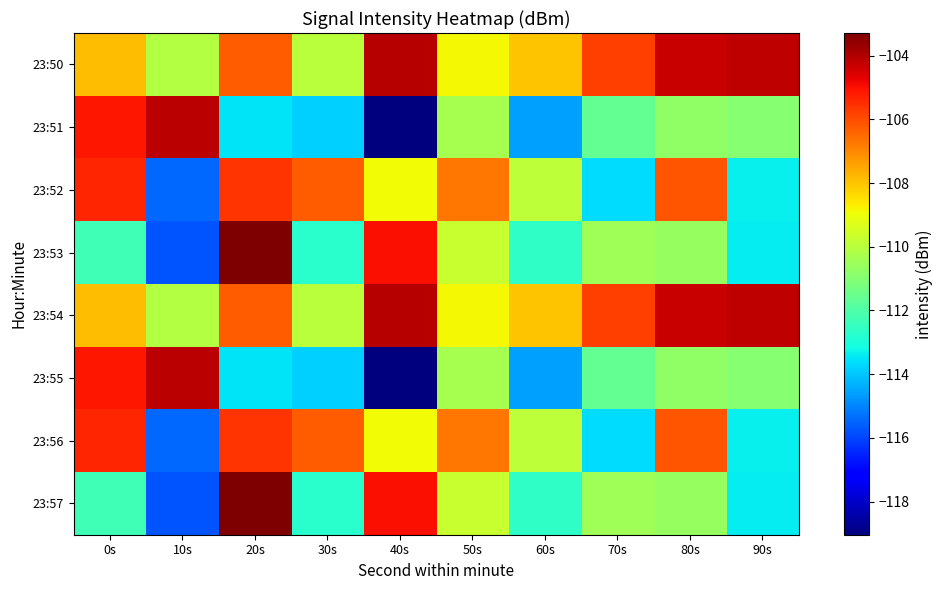

Reading left to right, transcribe all the data shown in this chart.

23:50: 0s=-107.9	10s=-110.1	20s=-106.3	30s=-110.0	40s=-104.1	50s=-108.9	60s=-108.0	70s=-105.8	80s=-104.3	90s=-104.2
23:51: 0s=-105.1	10s=-104.1	20s=-113.5	30s=-113.8	40s=-119.0	50s=-110.3	60s=-114.6	70s=-111.6	80s=-110.8	90s=-111.0
23:52: 0s=-105.3	10s=-115.4	20s=-105.6	30s=-106.3	40s=-108.9	50s=-106.7	60s=-109.9	70s=-113.6	80s=-106.1	90s=-113.3
23:53: 0s=-112.3	10s=-115.8	20s=-103.3	30s=-112.7	40s=-105.0	50s=-109.7	60s=-112.6	70s=-110.5	80s=-110.6	90s=-113.4
23:54: 0s=-107.9	10s=-110.1	20s=-106.3	30s=-110.0	40s=-104.1	50s=-108.9	60s=-108.0	70s=-105.8	80s=-104.3	90s=-104.2
23:55: 0s=-105.1	10s=-104.1	20s=-113.5	30s=-113.8	40s=-119.0	50s=-110.3	60s=-114.6	70s=-111.6	80s=-110.8	90s=-111.0
23:56: 0s=-105.3	10s=-115.4	20s=-105.6	30s=-106.3	40s=-108.9	50s=-106.7	60s=-109.9	70s=-113.6	80s=-106.1	90s=-113.3
23:57: 0s=-112.3	10s=-115.8	20s=-103.3	30s=-112.7	40s=-105.0	50s=-109.7	60s=-112.6	70s=-110.5	80s=-110.6	90s=-113.4